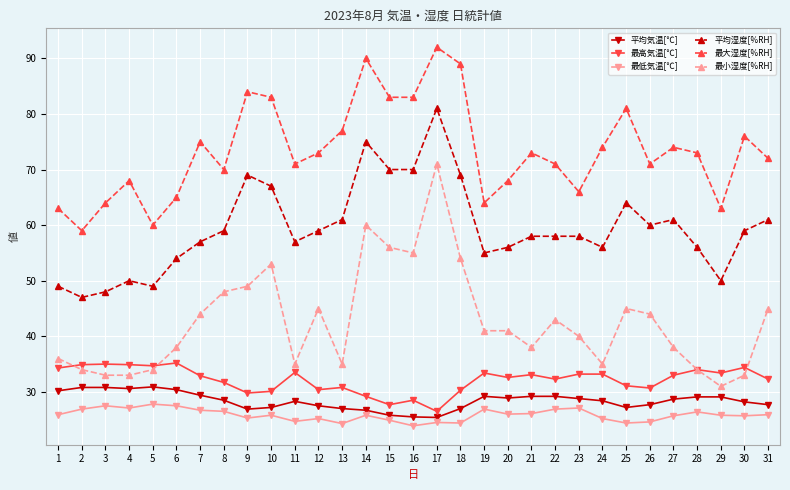

How many categories are shown in the chart?

31